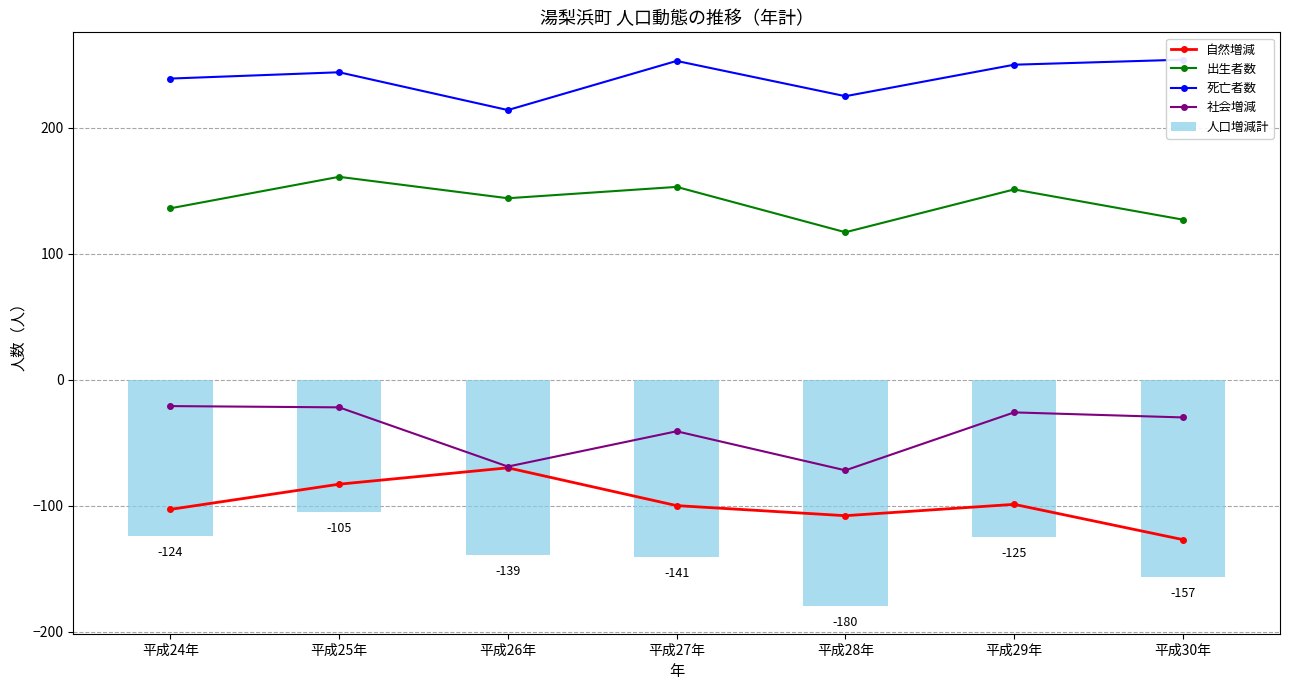

What is the difference between the 出生者数 values at 平成27年 and 平成25年?

8